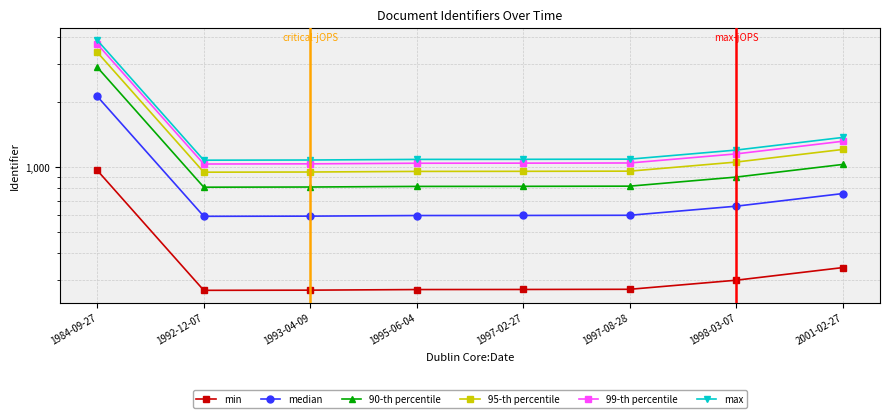

What is the difference between the highest and lowest values at 1993-04-09?

811.5